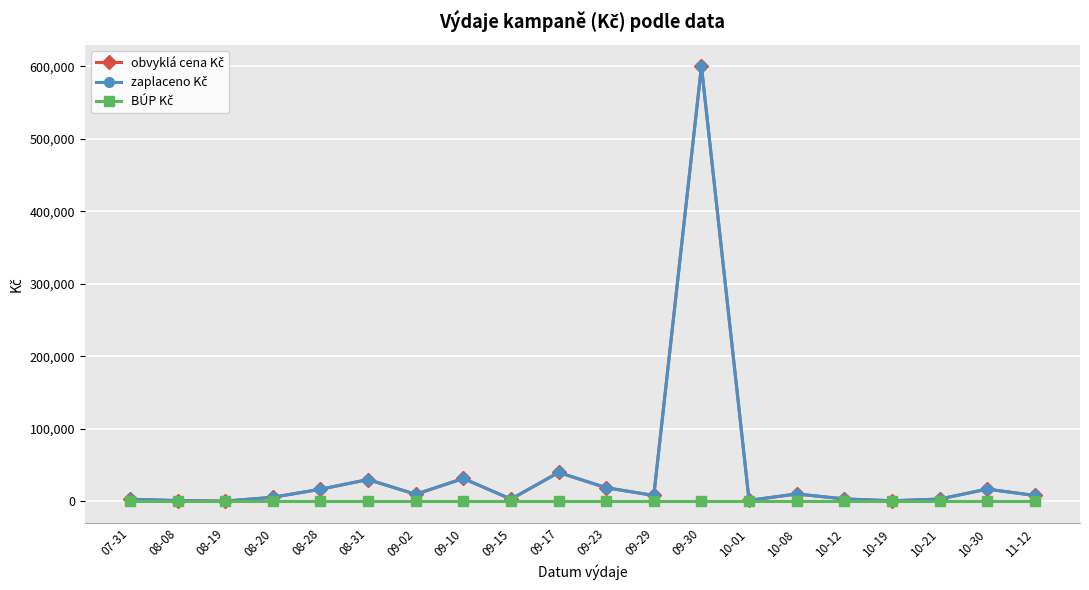

Is this an area chart (filled region under the line)?

No